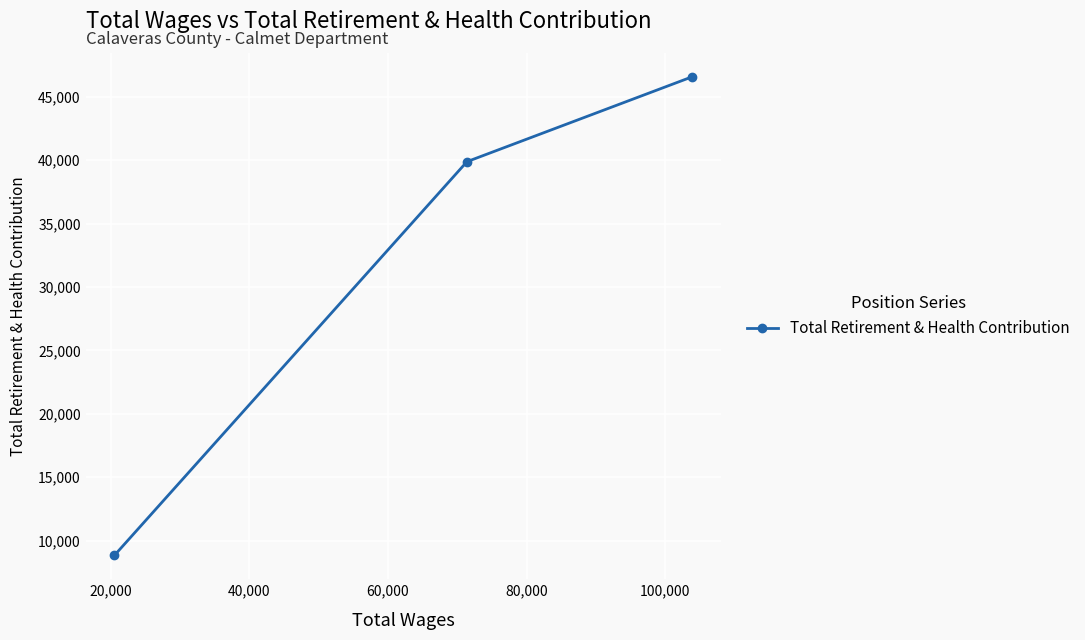

What is the minimum value shown in the chart?

8837